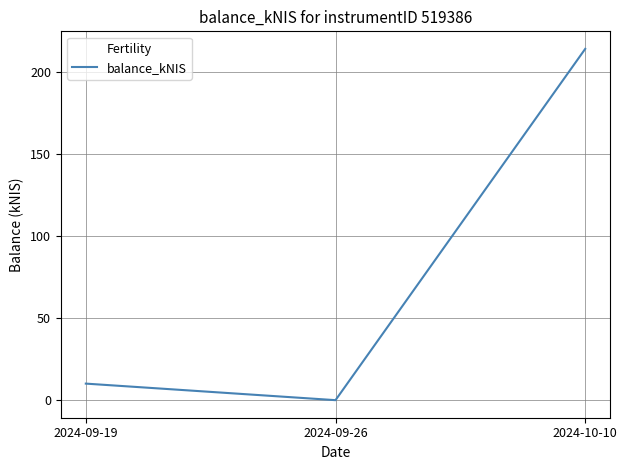

Reading right to left, list all the values displayed in this chart.

214.0	0.0	10.1